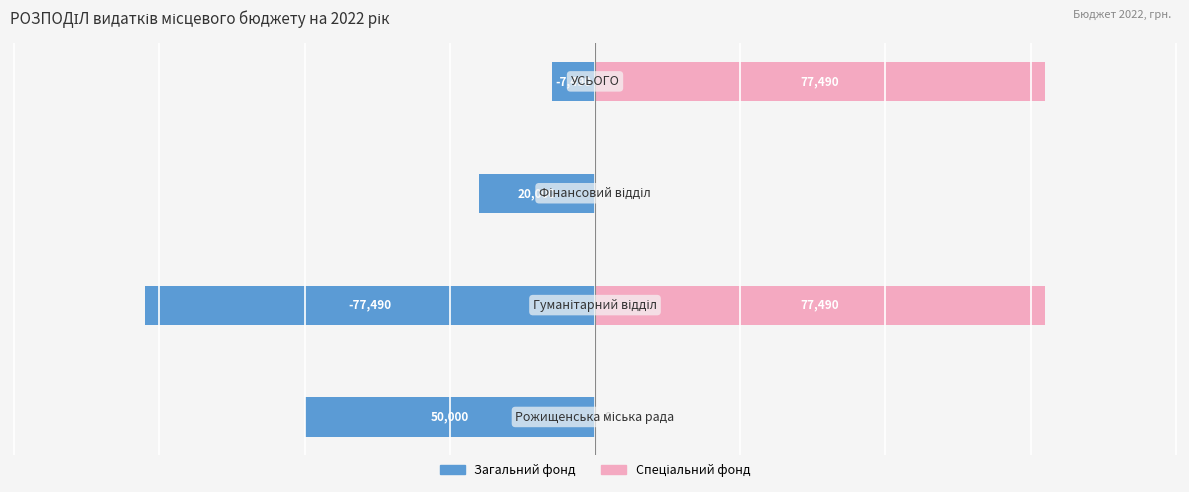

List the series in order of their overall mean, lowest first.

General Fund, Special Fund